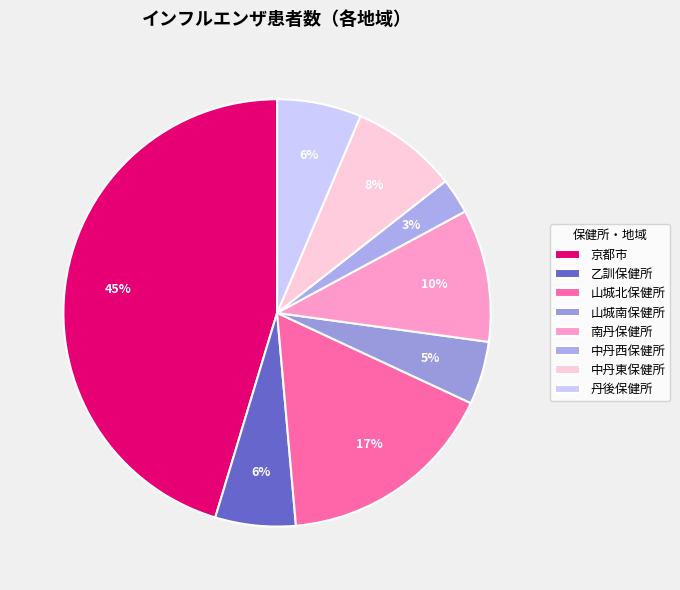

To the nearest percent, what percentage of the pie is 南丹保健所?

10%